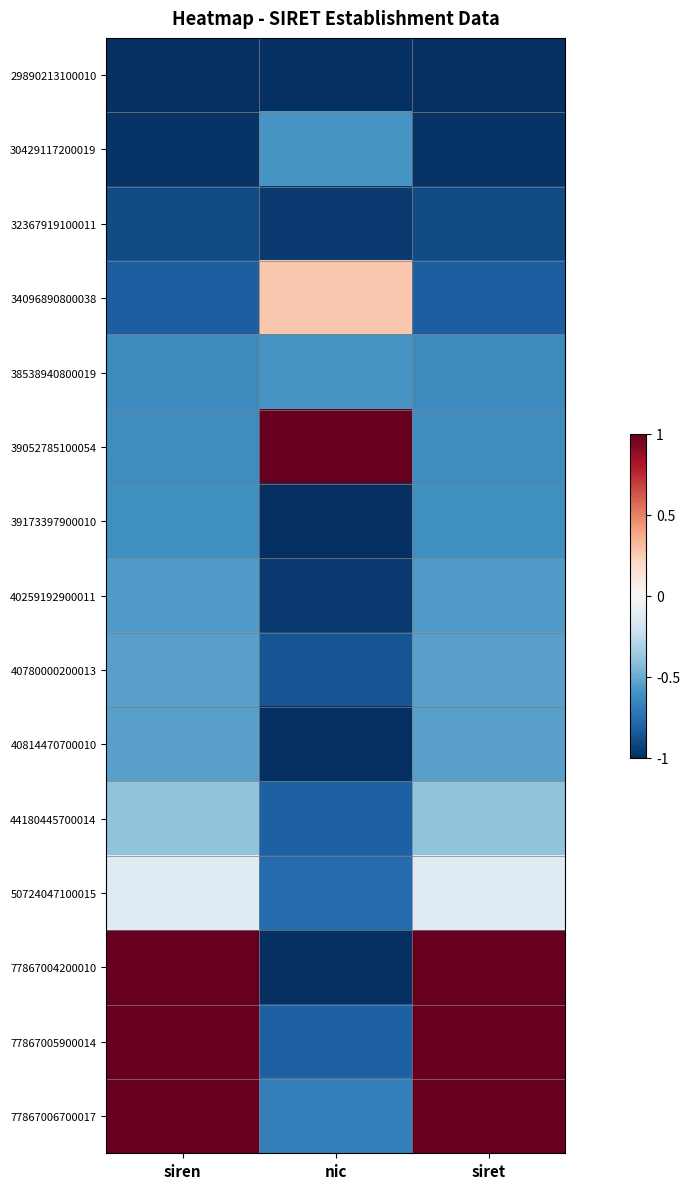

At which category does the chart reach its minimum across all series?

siren